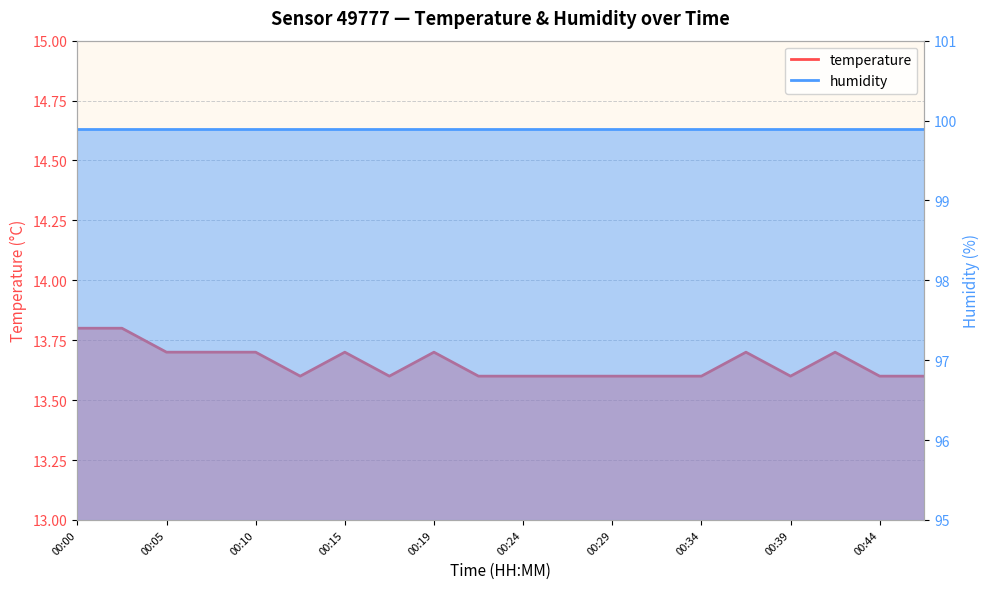

What is the average value?

13.7